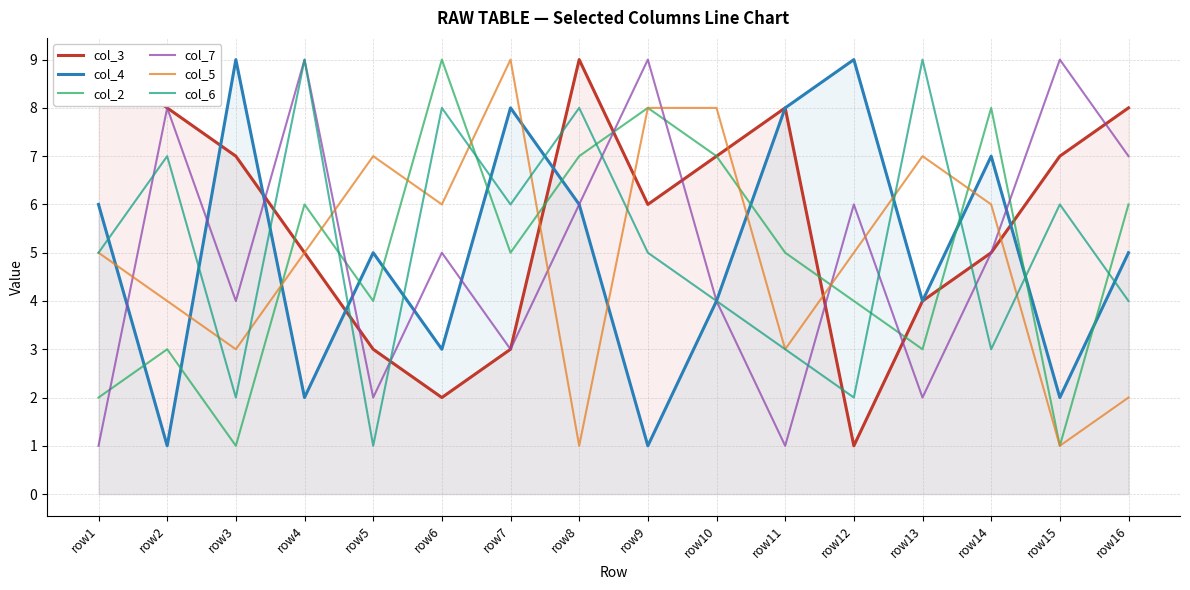

How many lines are shown in the chart?

6